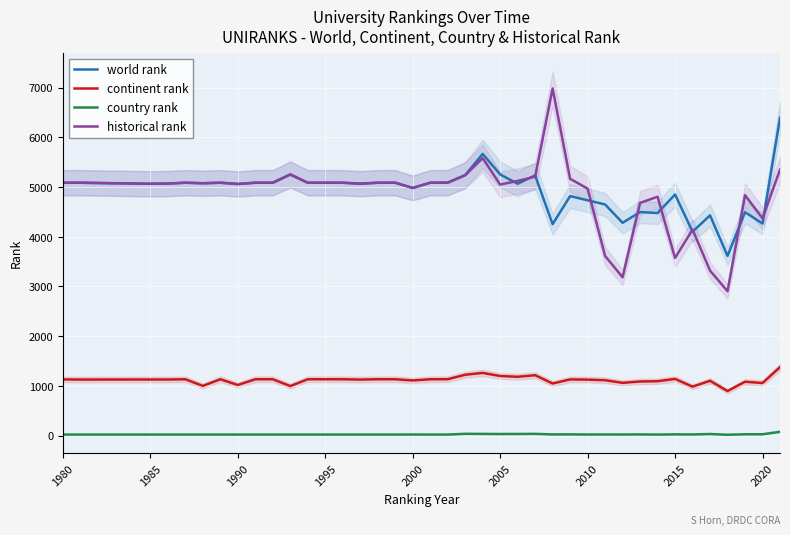

True or false: world rank and country rank cross at least once.

False